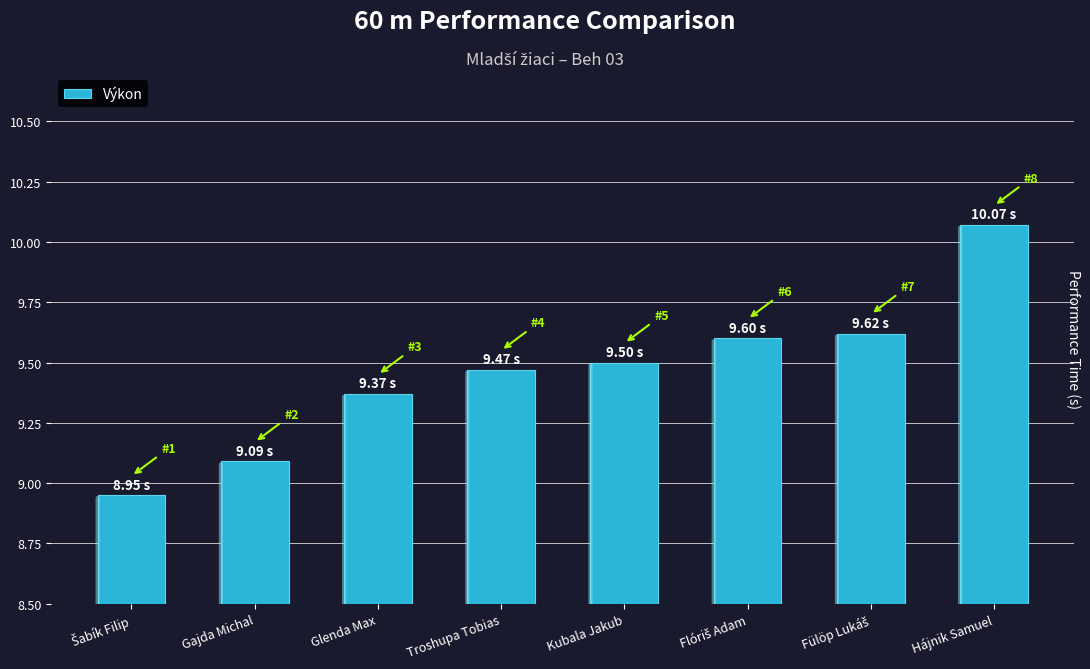

The chart shows a value of 14.5 at Kubala Jakub. True or false?

False